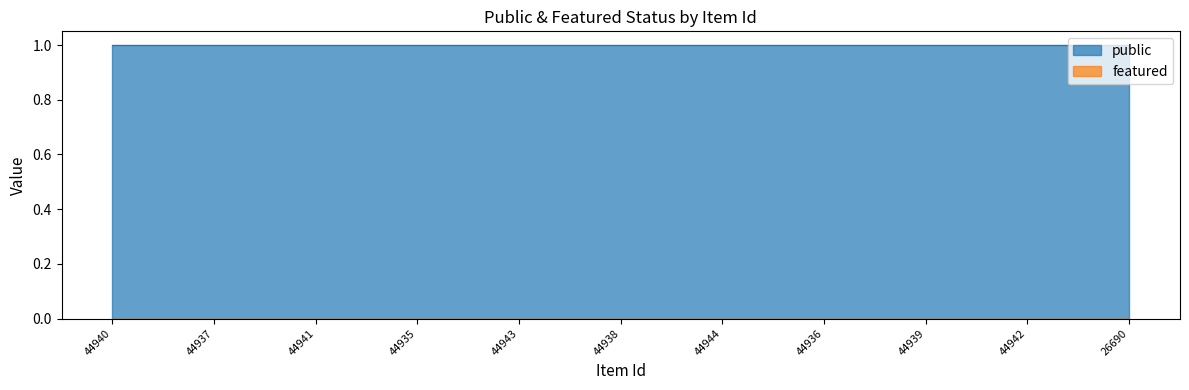

What are all the series names shown in the legend?

public, featured